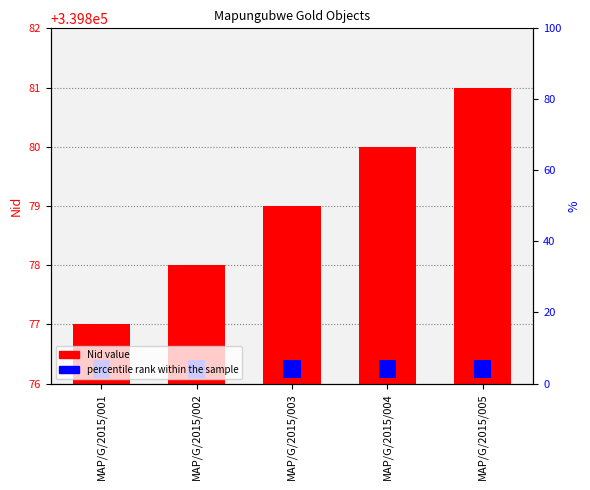

What is the value of the 4th bar from the left?

339880